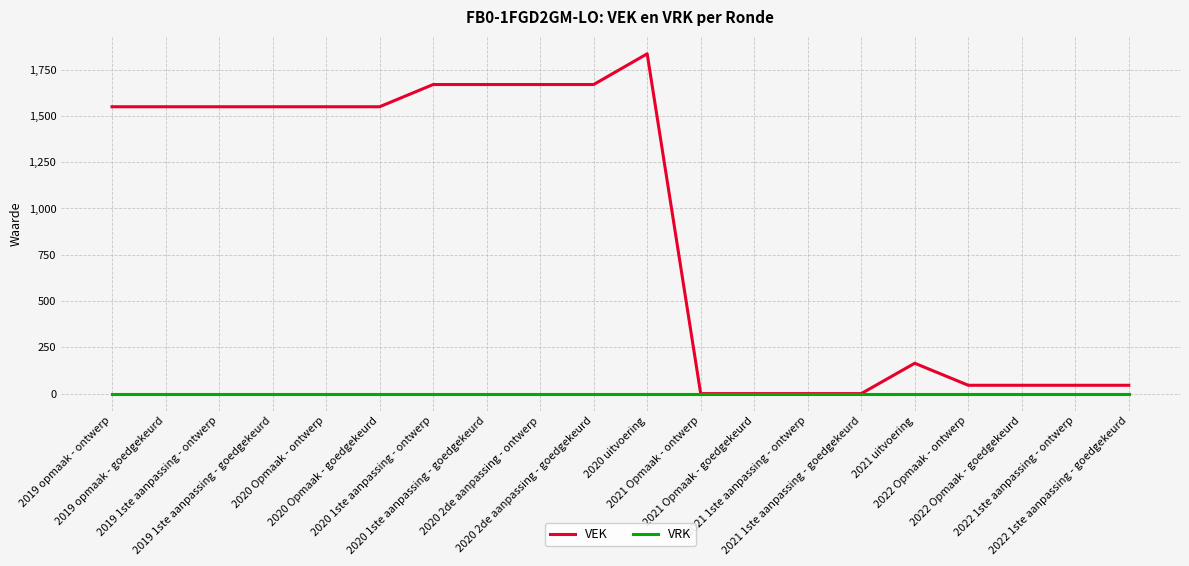

The VRK series shows 0 at 2021 uitvoering. True or false?

True